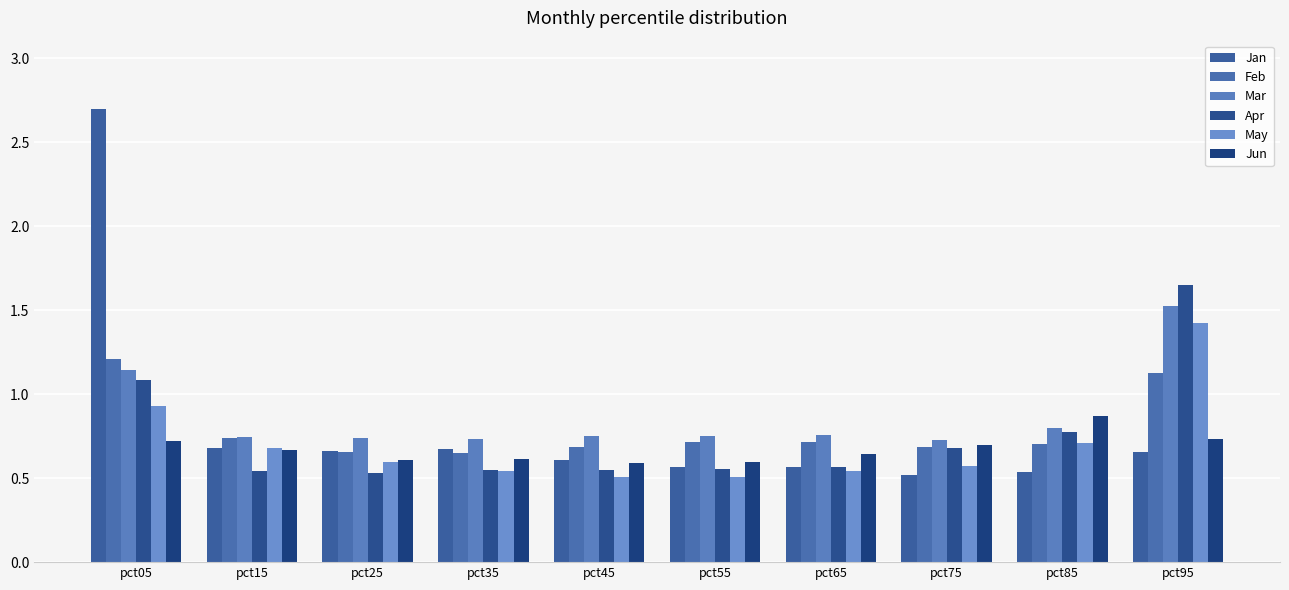

Is the value of Mar at pct65 greater than the value of Apr at pct85?

No